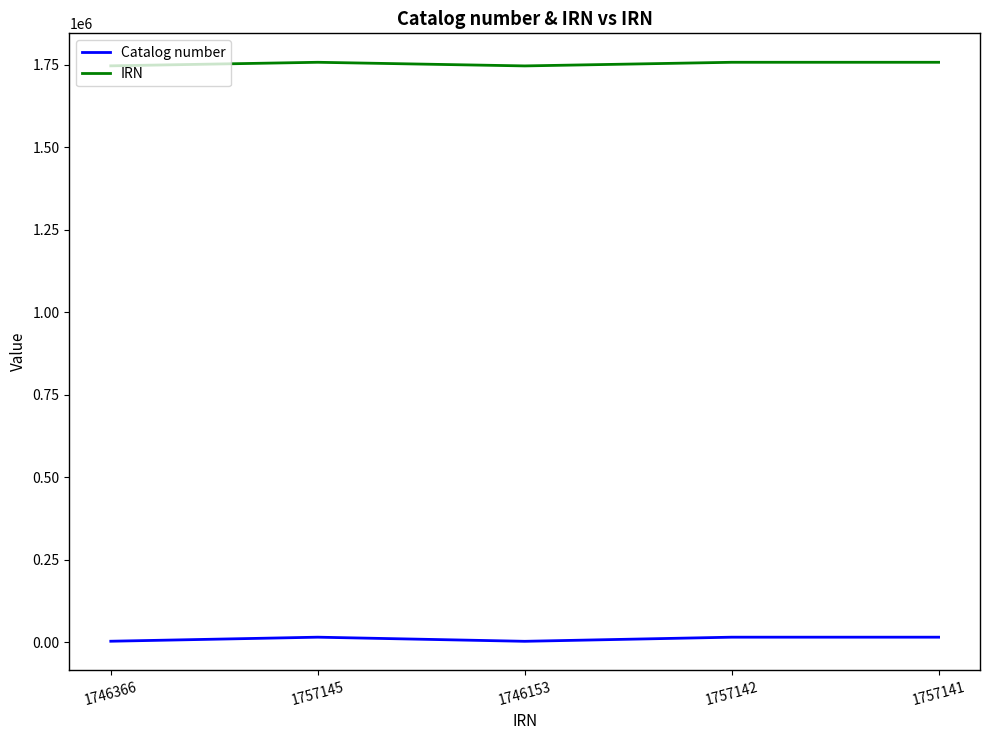

How many lines are shown in the chart?

2